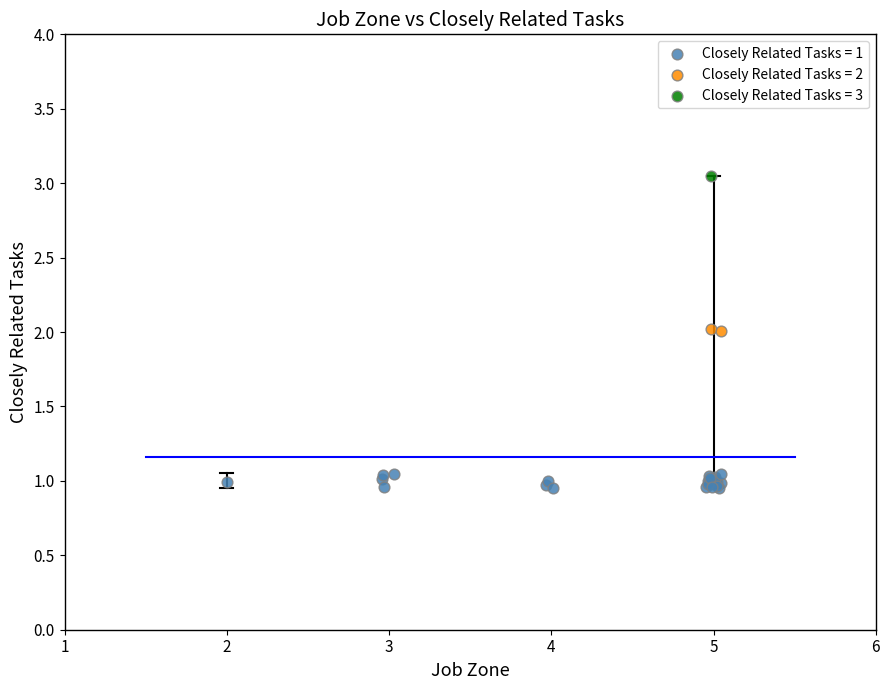

What are all the series names shown in the legend?

Closely Related Tasks = 1, Closely Related Tasks = 2, Closely Related Tasks = 3